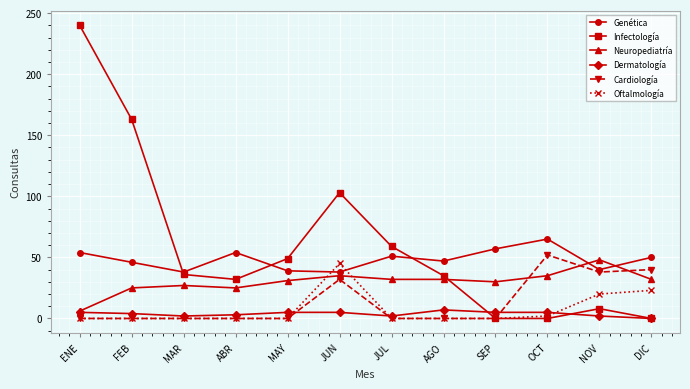

What is the difference between the maximum and minimum values in the Dermatología series?

7